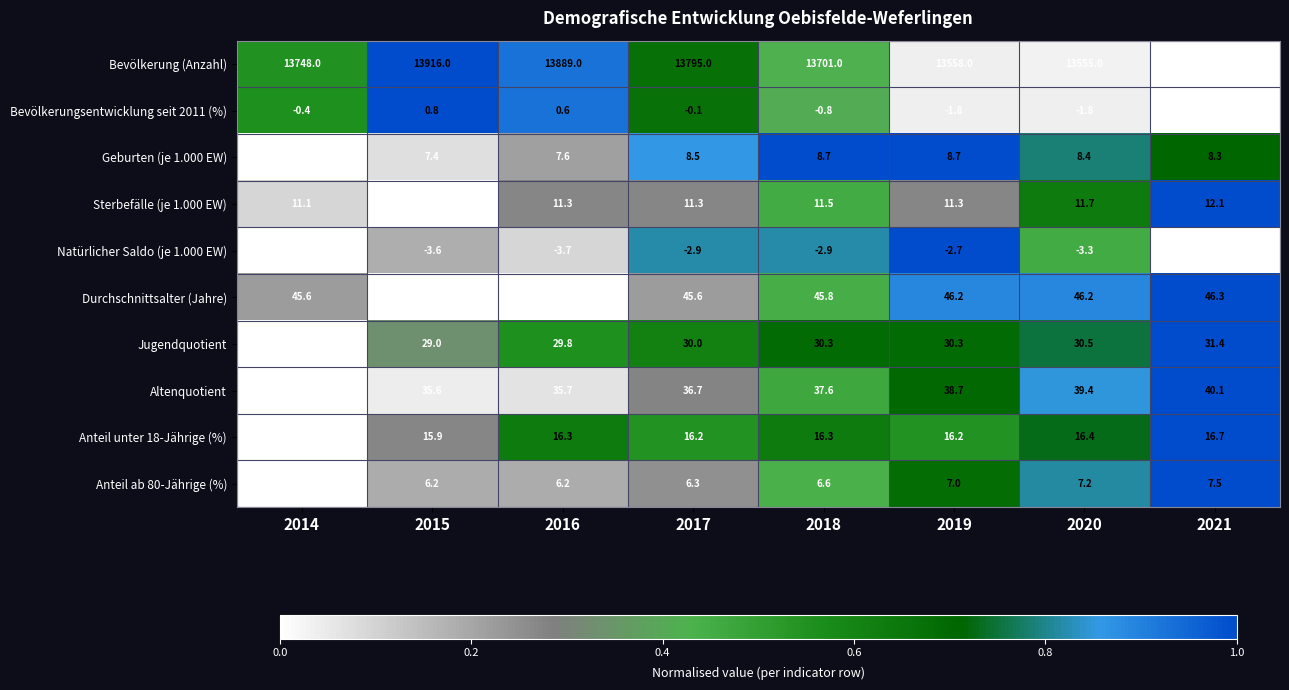

What is the approximate value of Natürlicher Saldo (je 1.000 EW) at 2018?

-2.9